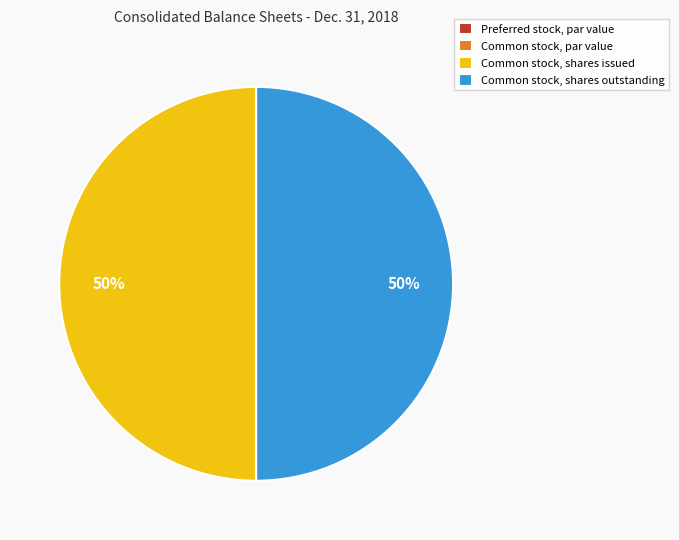

Do Common stock, shares issued and Common stock, shares outstanding together represent more than half of the pie?

Yes